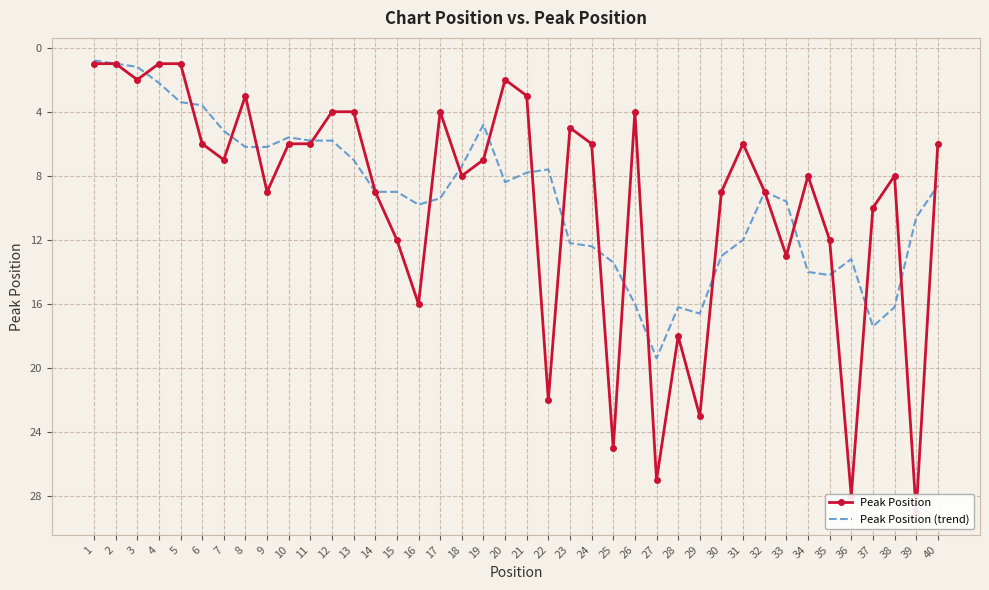

How many intersections are there between Peak Position and Peak Position (trend)?

19